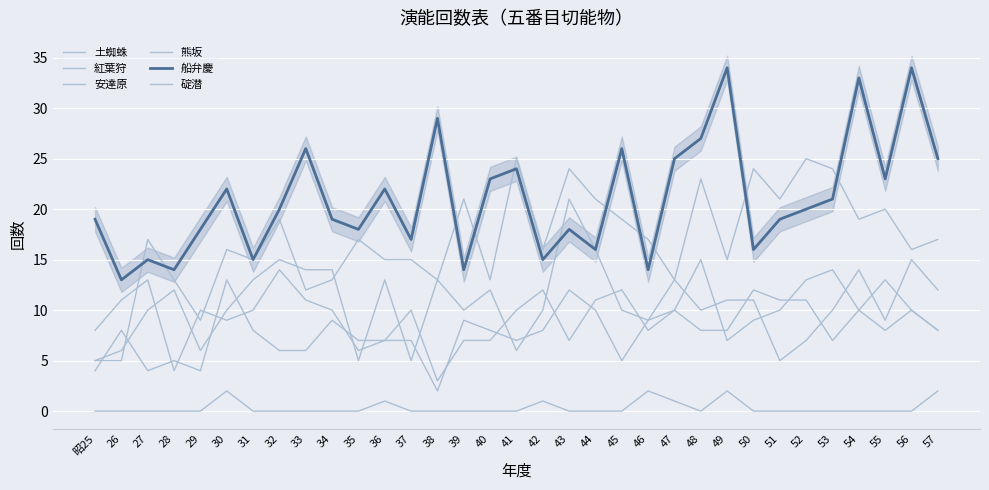

What is the total value across all series at 29?

47